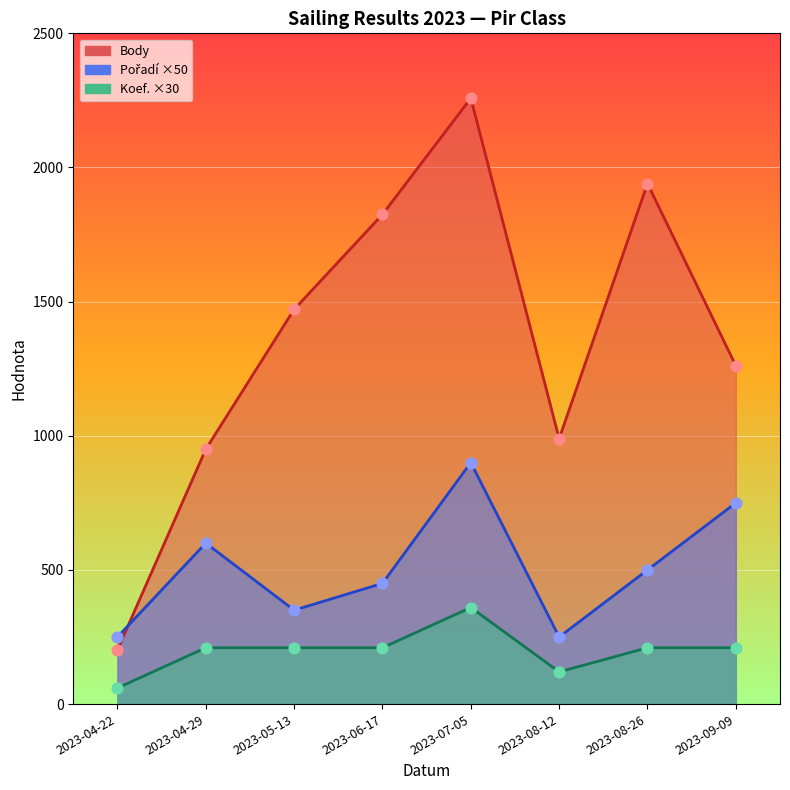

Is the value of Body at 2023-06-17 greater than the value of Koef. at 2023-07-05?

Yes